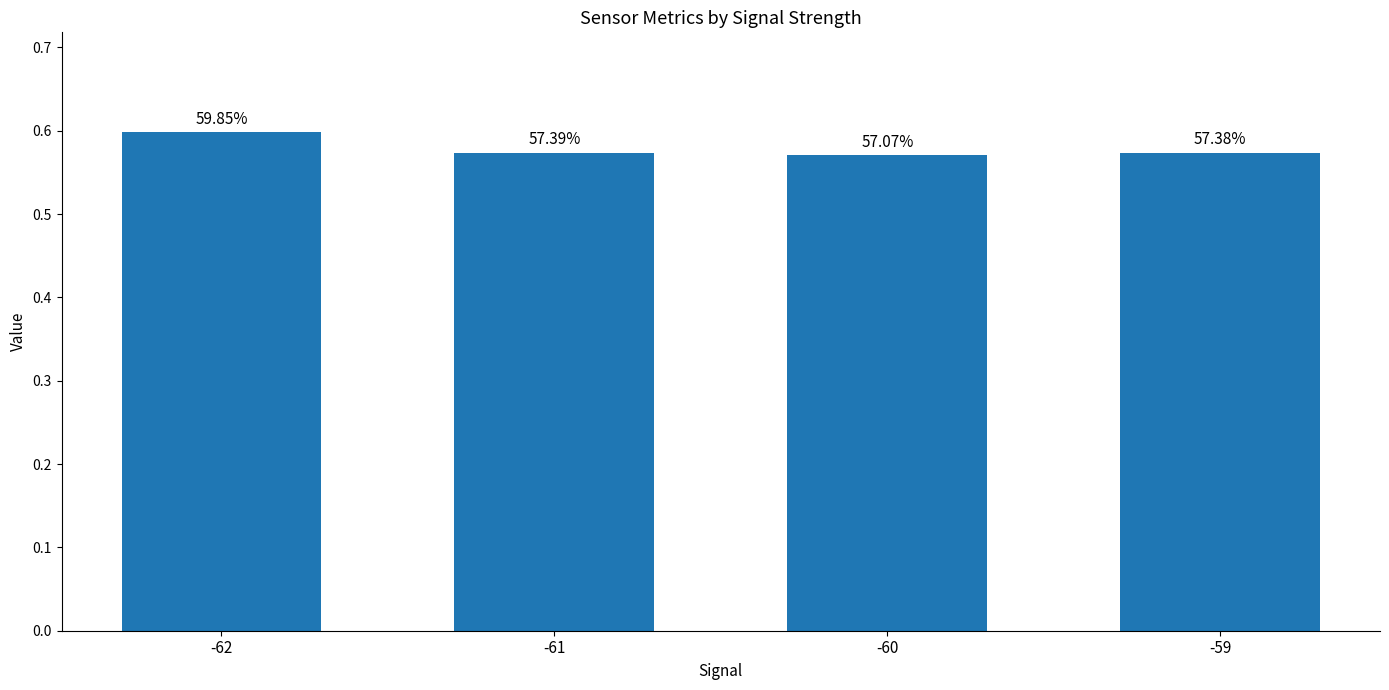

Reading right to left, transcribe all the data shown in this chart.

0.6	0.6	0.6	0.6